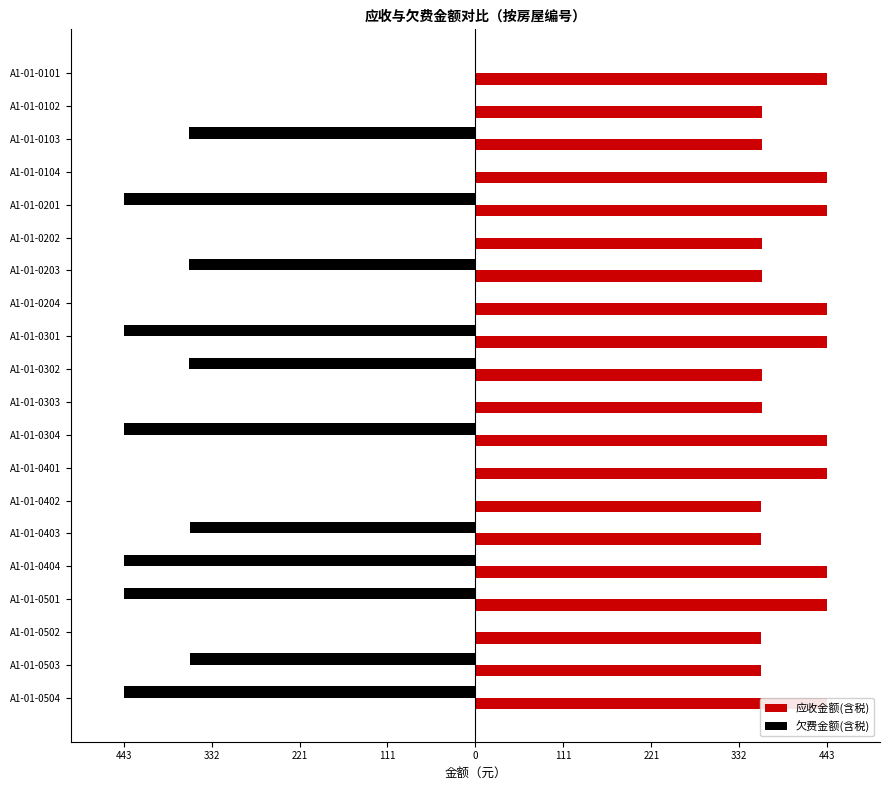

What is the maximum value shown in the chart?

442.7